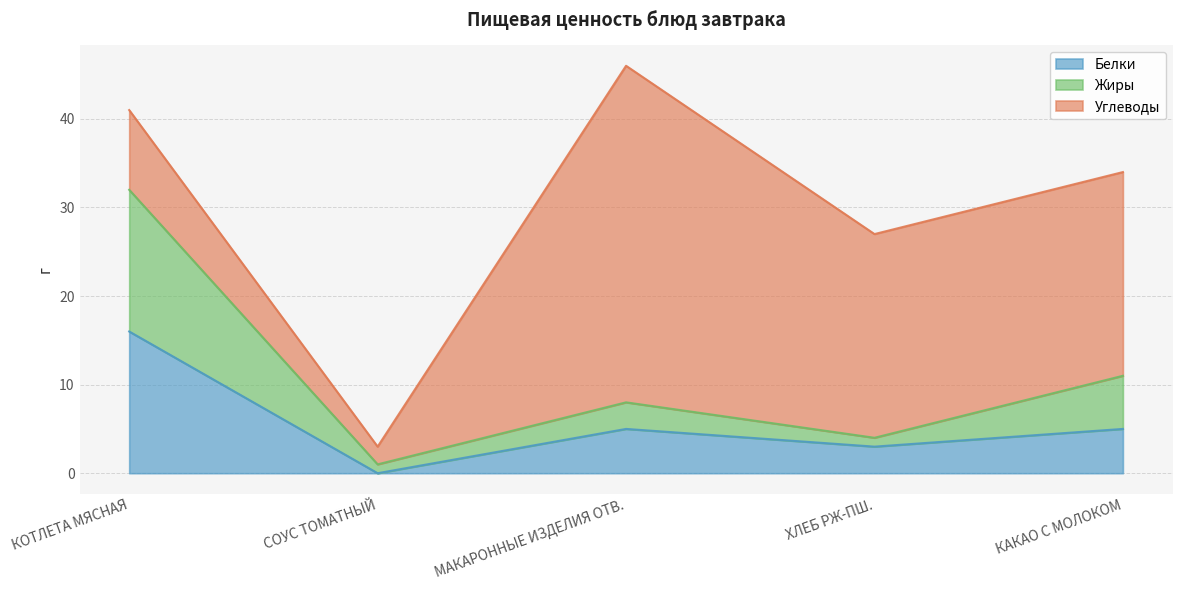

At which category is the sum across all series the highest?

МАКАРОННЫЕ ИЗДЕЛИЯ ОТВ.